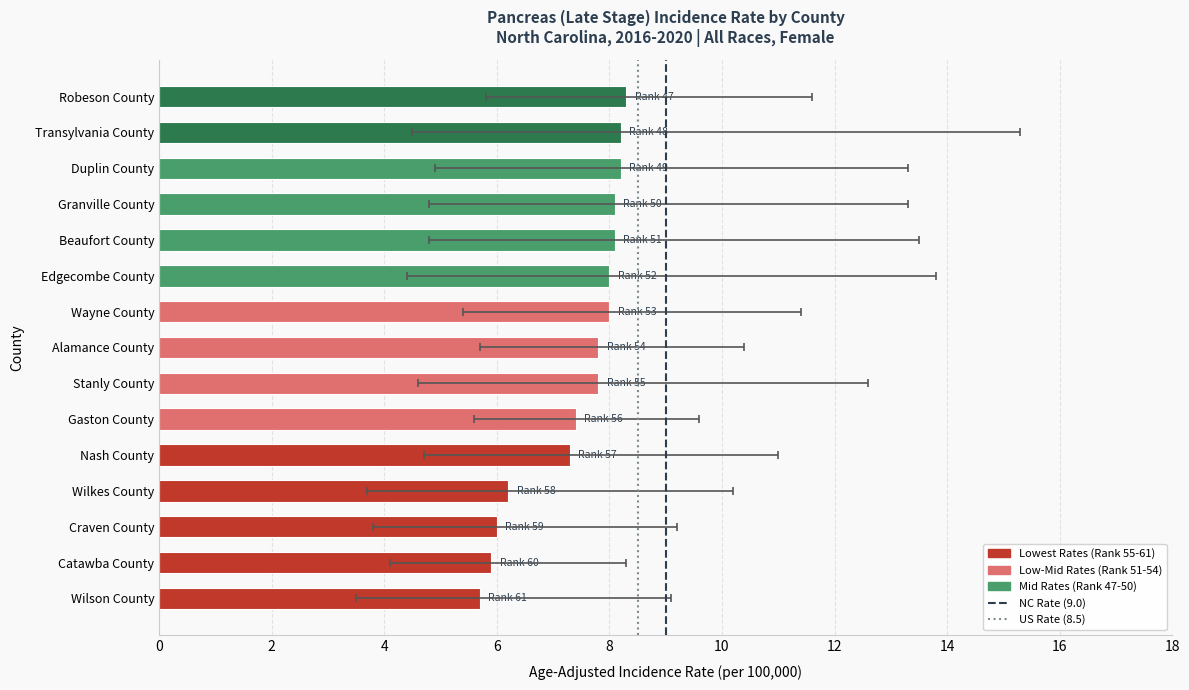

What is the difference between the maximum and minimum values in the age_adjusted_rate series?

2.6